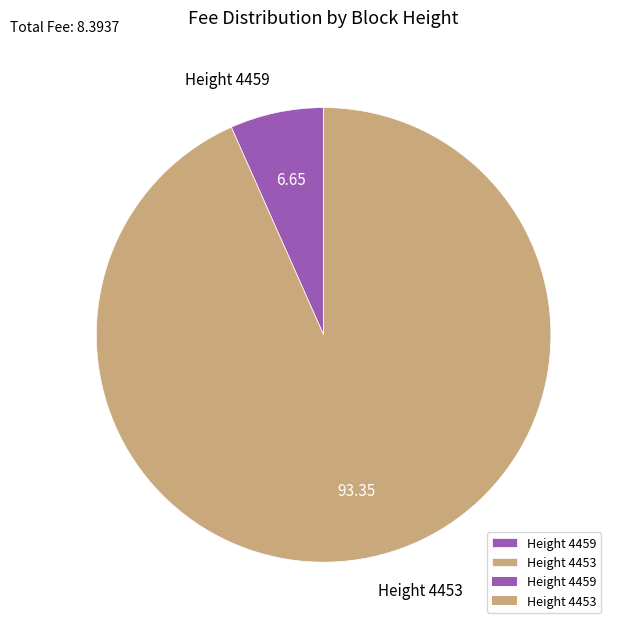

The Height 4459 slice represents 1% of the pie. True or false?

False